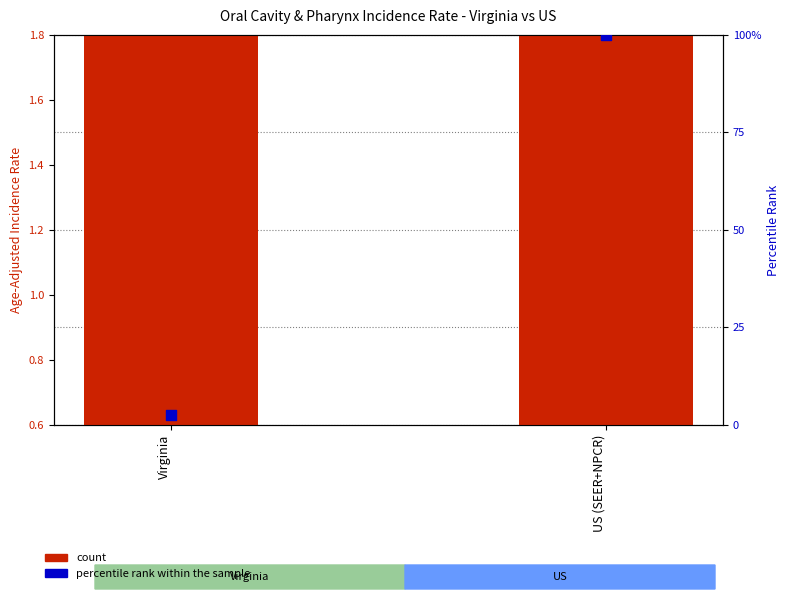

Which series reaches the maximum Y coordinate?

percentile rank within the sample